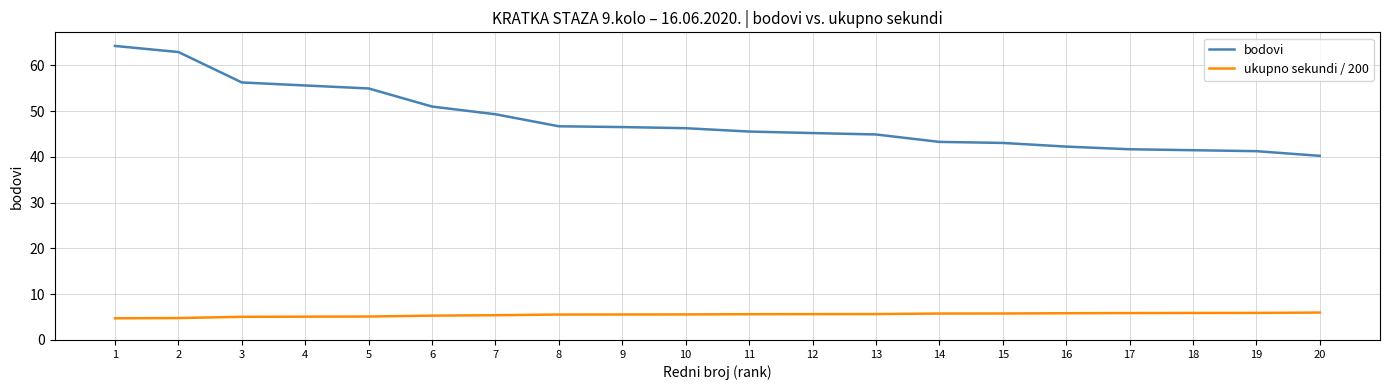

What is the highest value of the bodovi series?

64.3